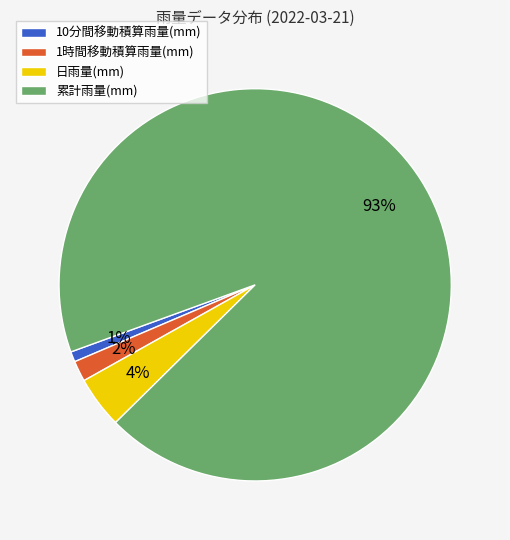

Is the sum of 1時間移動積算雨量(mm) and 日雨量(mm) greater than half?

No